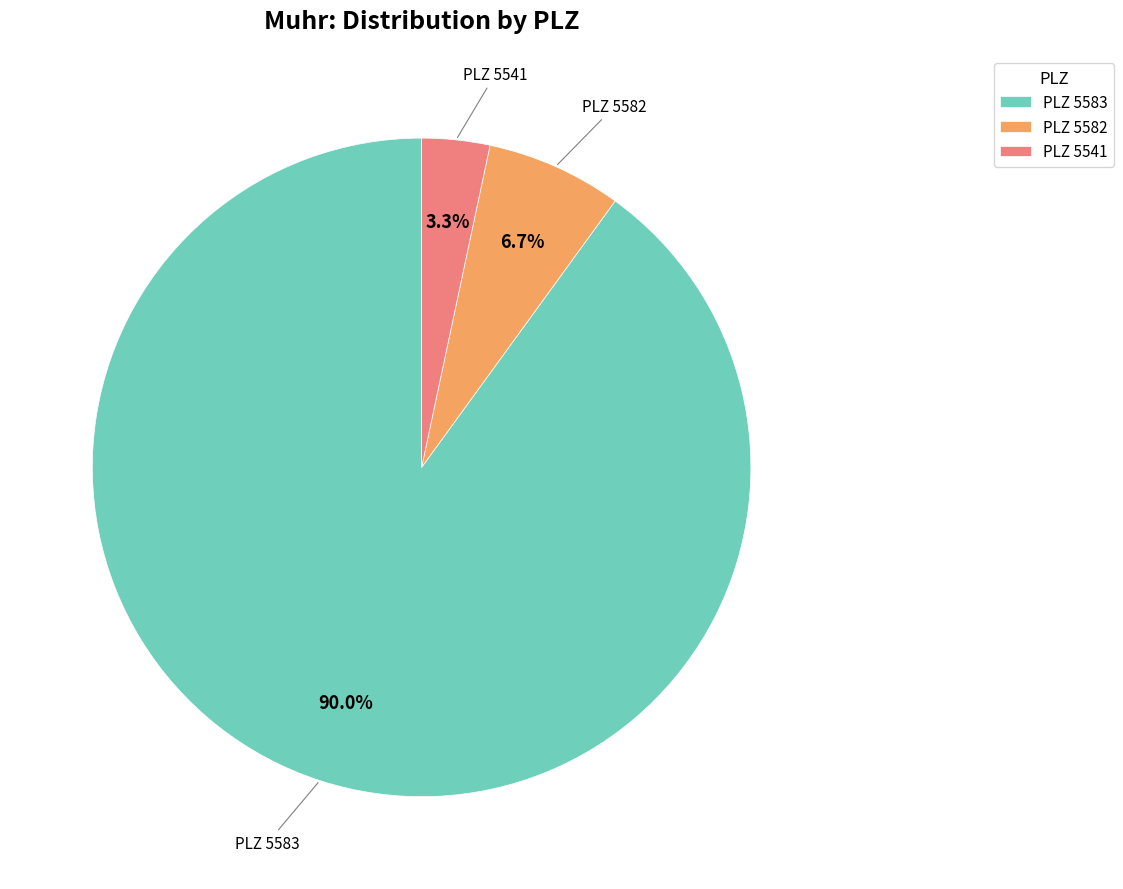

Is there a majority slice in this chart?

Yes